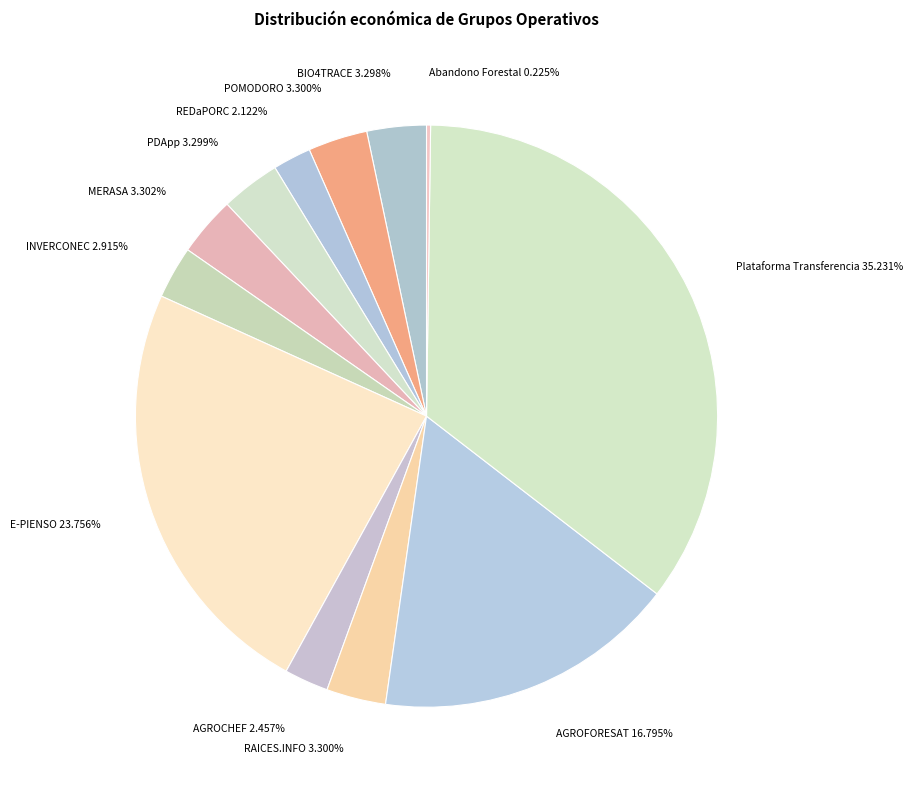

Is the sum of POMODORO 3.300% and E-PIENSO 23.756% greater than half?

No